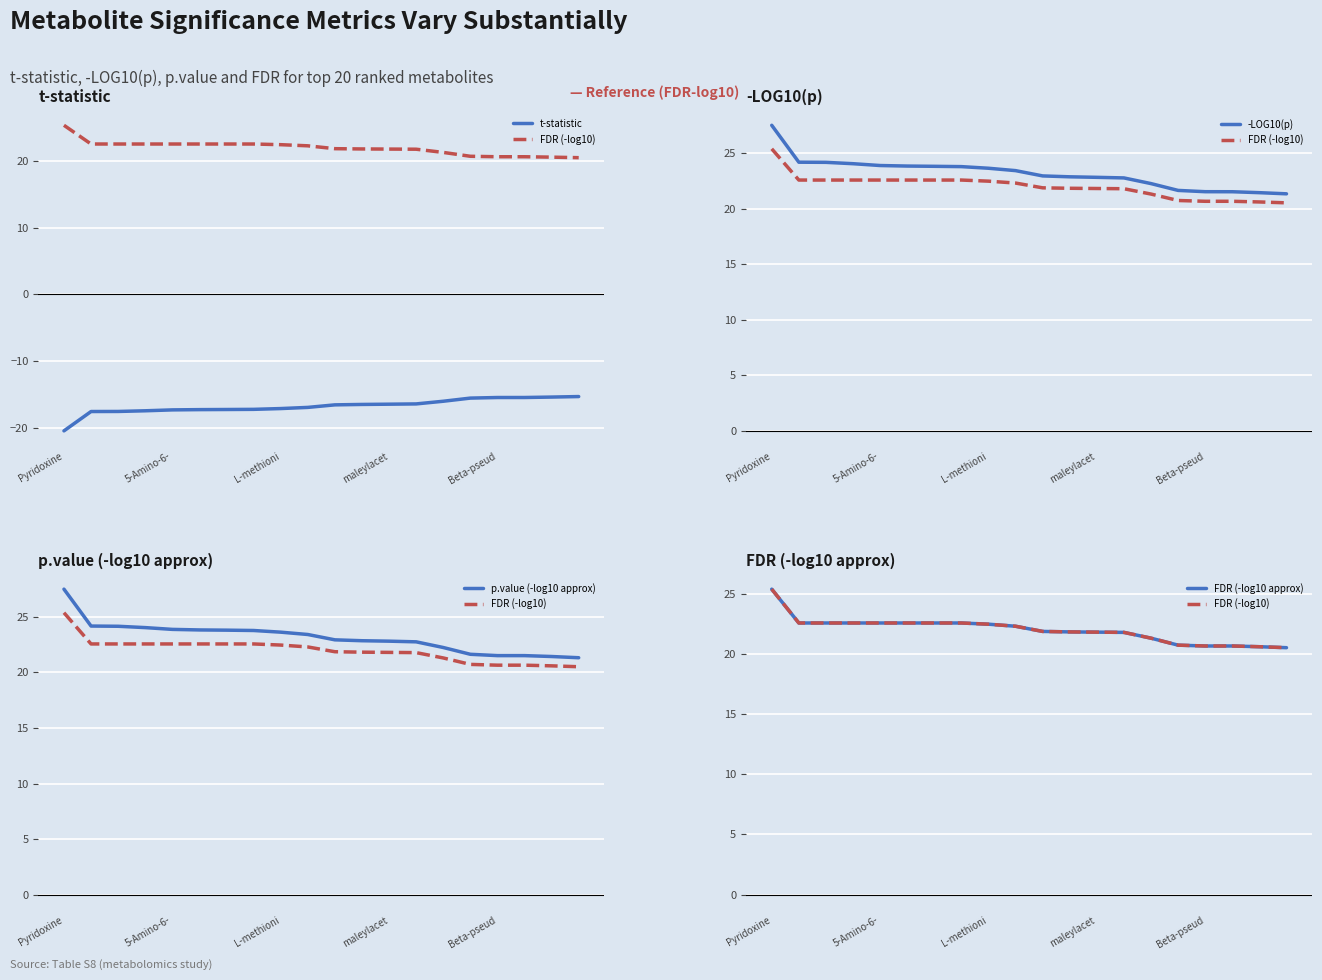

What position from the left is 11?

12